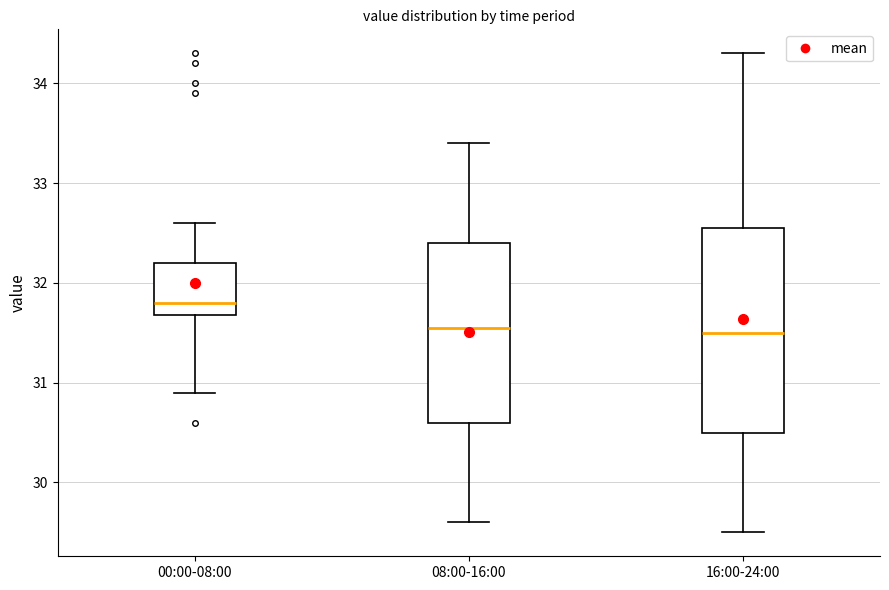

Which box has the highest median line?

00:00-08:00